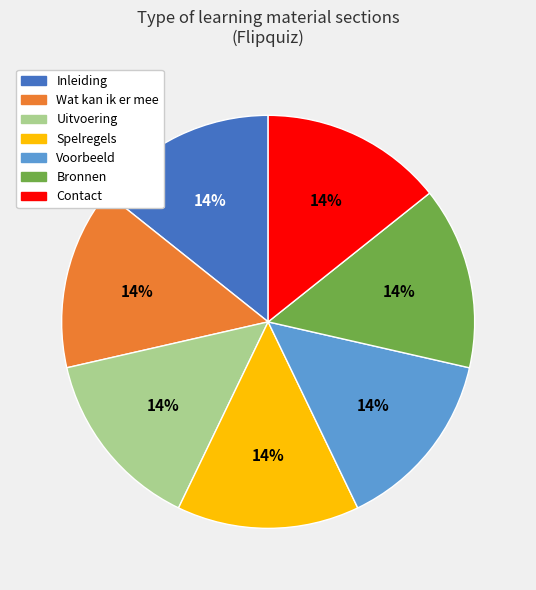

Do Voorbeeld and Bronnen together represent more than half of the pie?

No